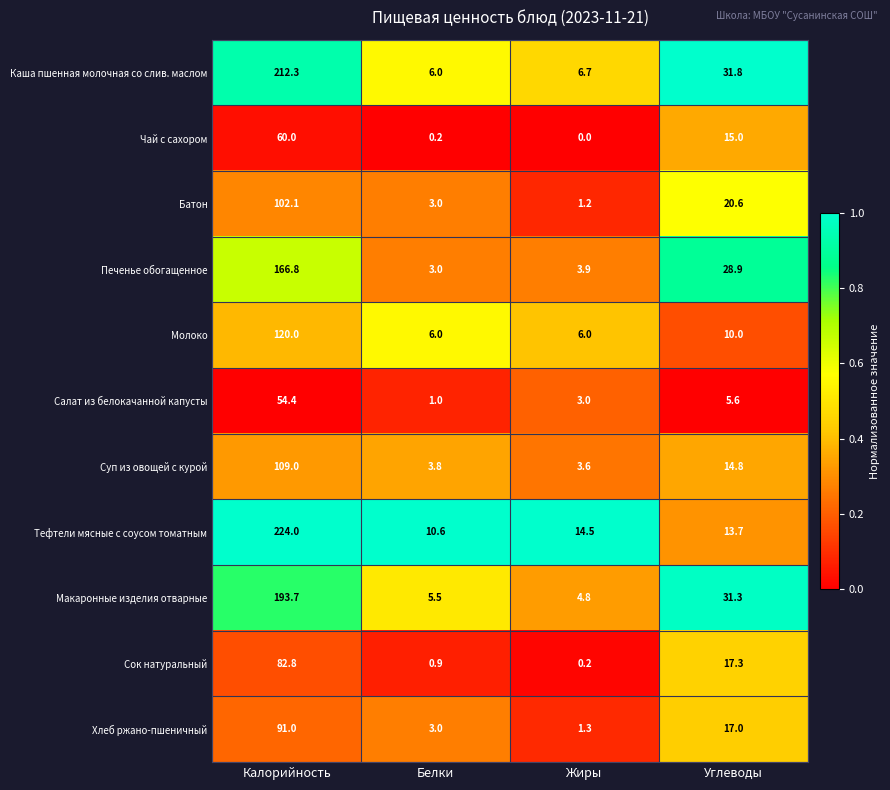

Which category has the highest value in the Тефтели мясные с соусом томатным series?

Калорийность